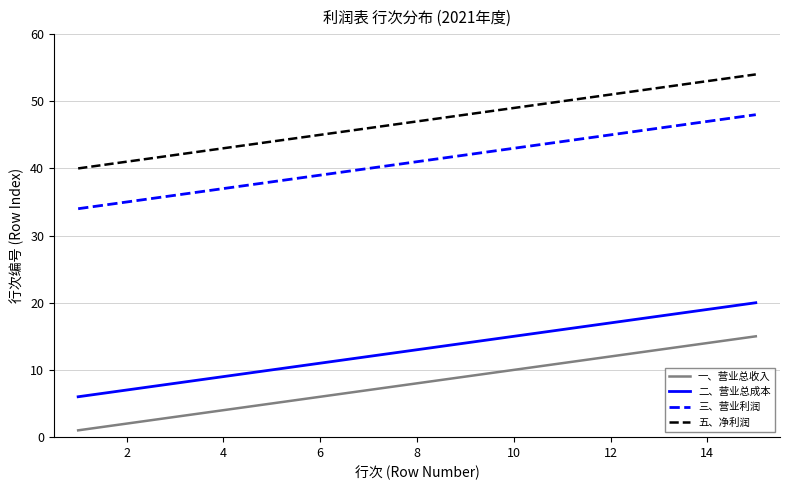

What is the greatest value displayed?

54